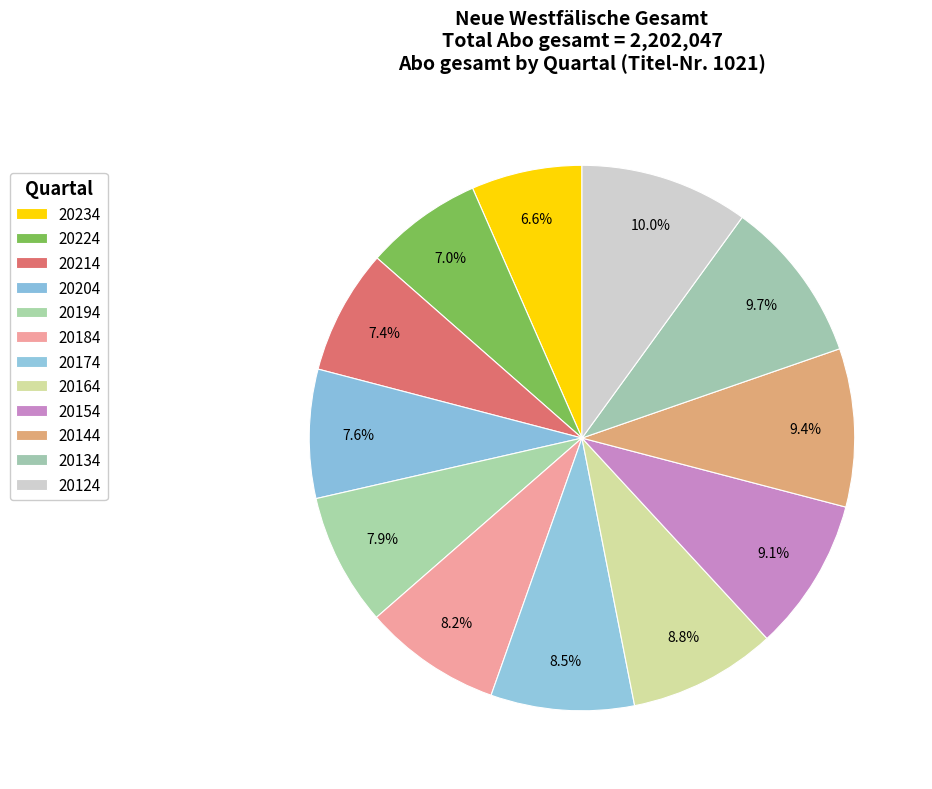

What is the smallest slice in the pie chart?

20234